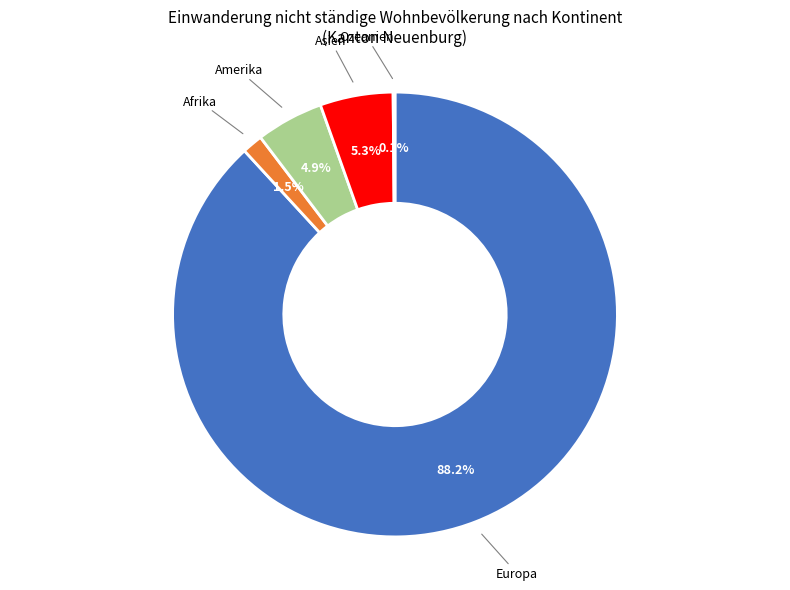

Is there any slice that represents more than half of the pie?

Yes